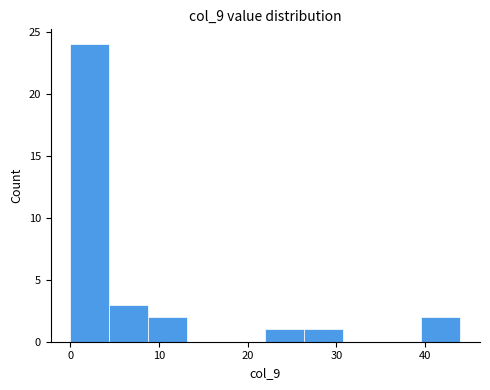

How tall is the bar that spans 22.0 to 26.4 on the x-axis? Neither the bar edges nor the heights are printed on the chart, so give them approximately, as read against the axes.

1